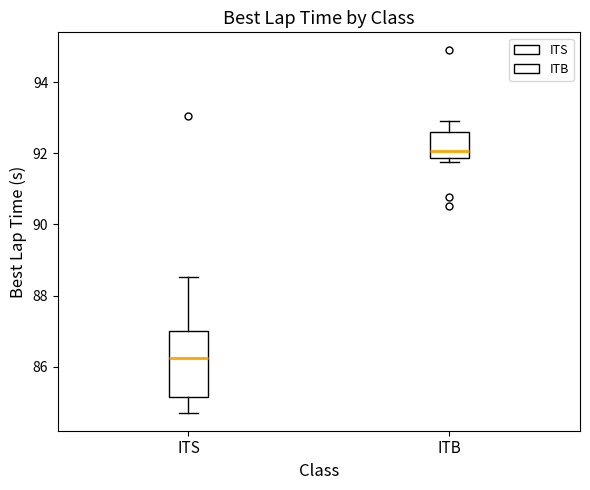

Which box's median line is the lowest?

ITS